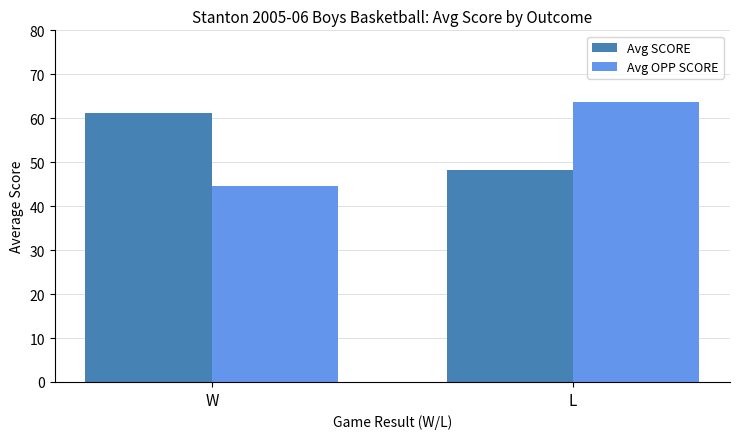

What is the difference between the Avg SCORE values at W and L?

13.0